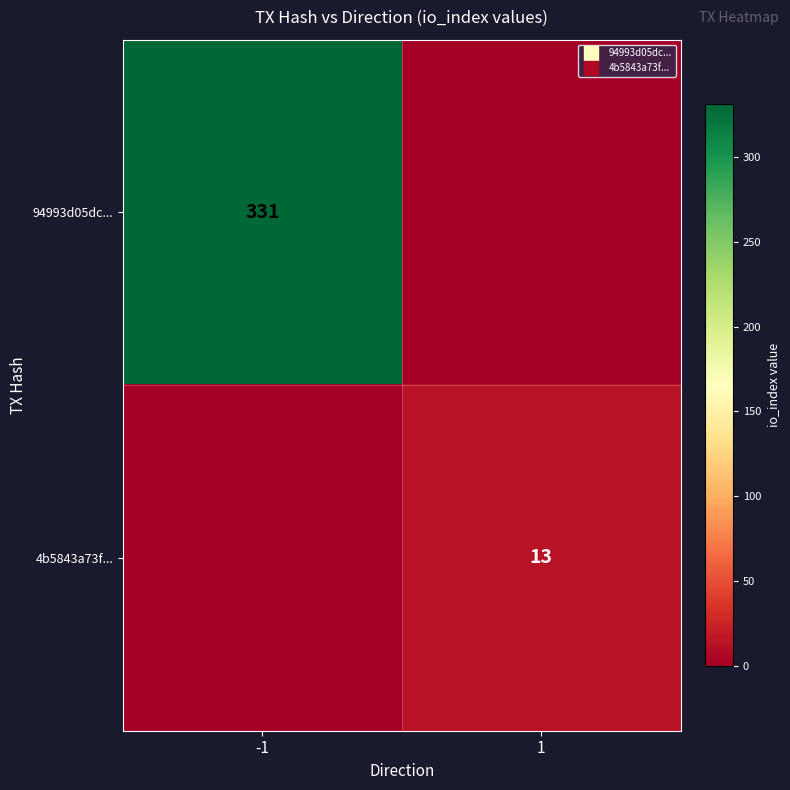

Which series has the widest spread of values?

94993d05dc...